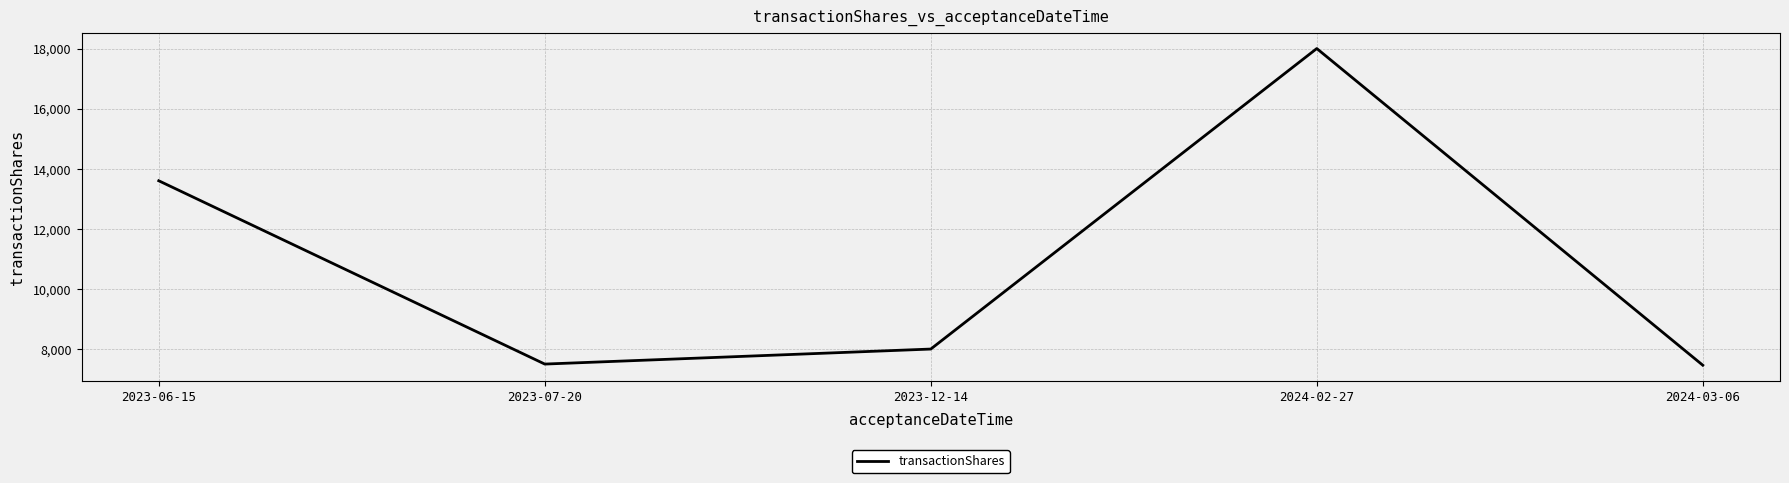

The chart shows a value of 7500 at 2023-07-20. True or false?

True